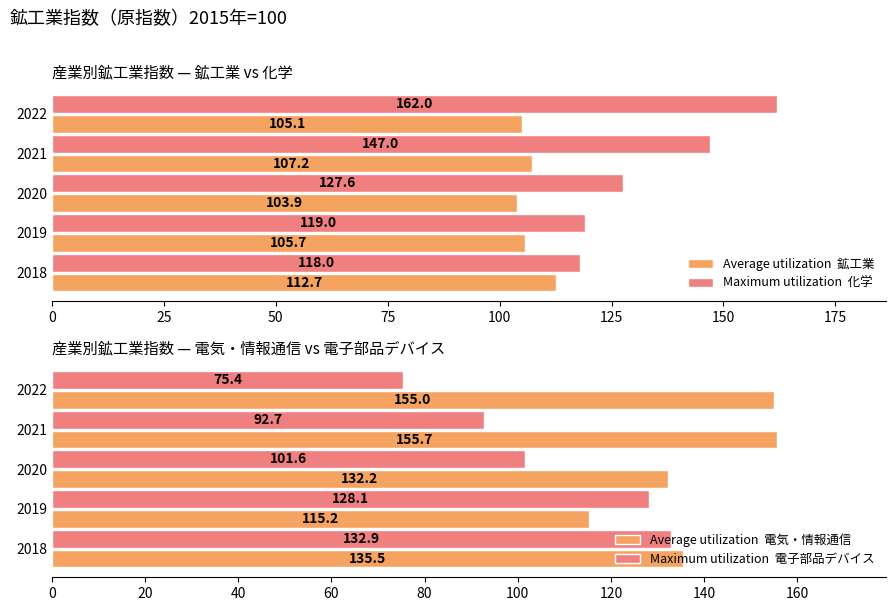

Count the number of data series in this chart.

4